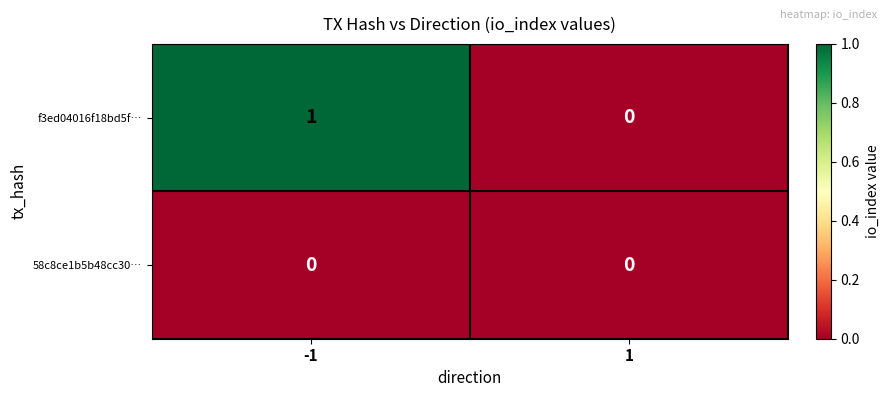

What is the spread (max minus min) of values at -1?

1